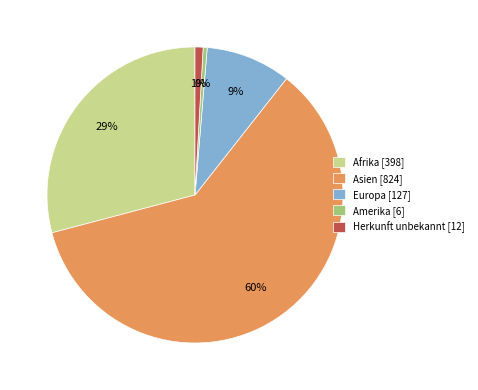

Which slice is the largest?

Asien